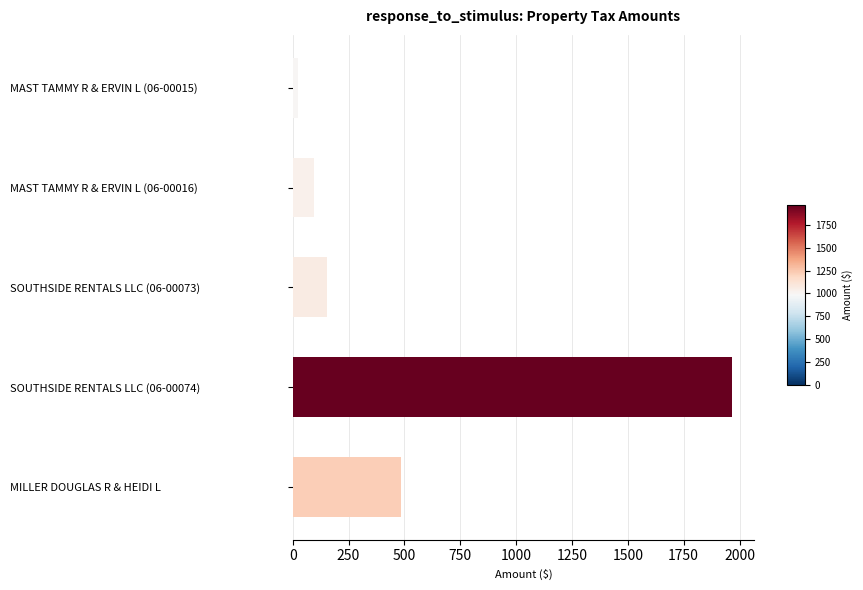

What is the value of the 5th bar from the top?

483.6